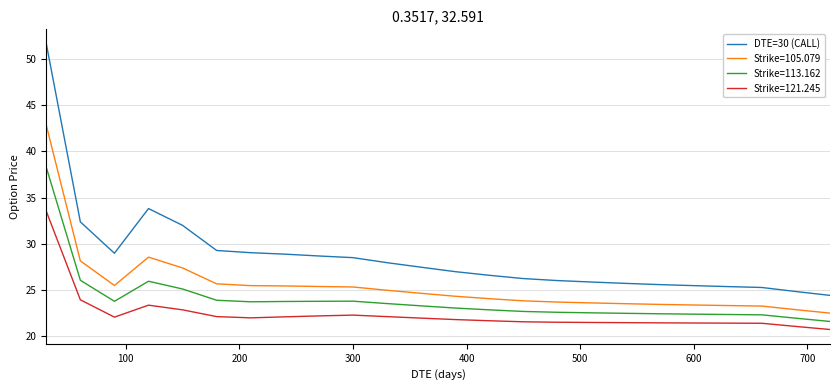

What is the lowest value of the DTE=30 (CALL) series?

24.4